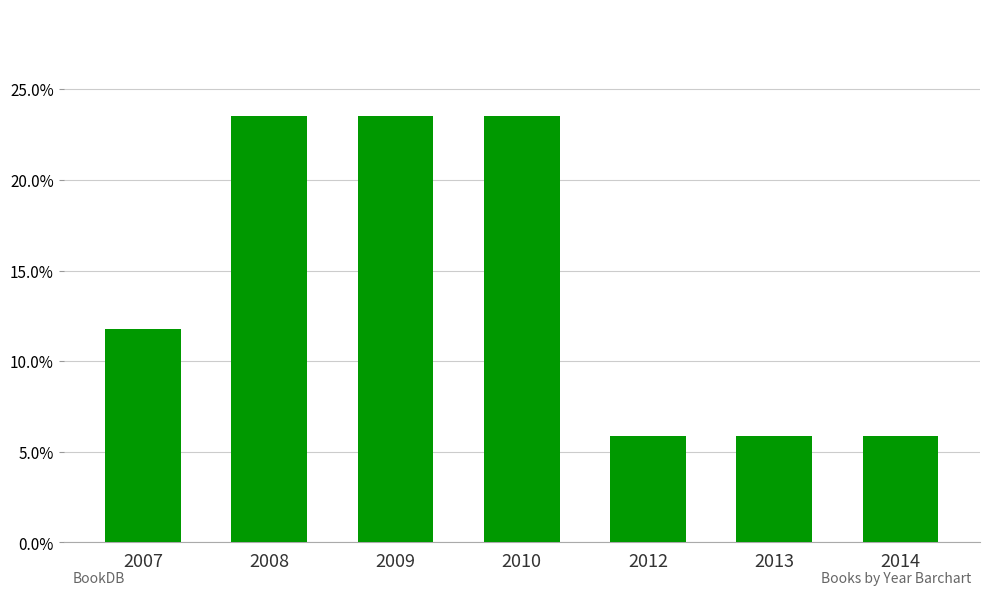

Reading right to left, what are all the values shown in this chart?

2014=0.1	2013=0.1	2012=0.1	2010=0.2	2009=0.2	2008=0.2	2007=0.1